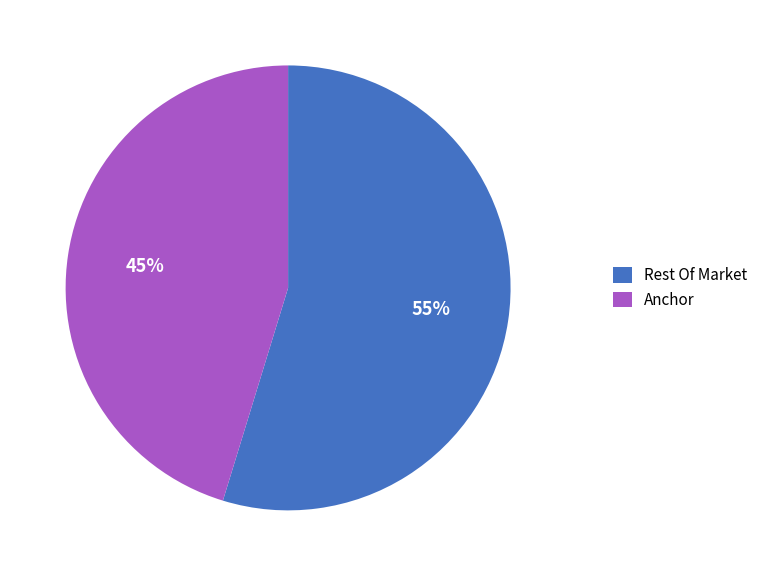

Is there any slice that represents more than half of the pie?

Yes